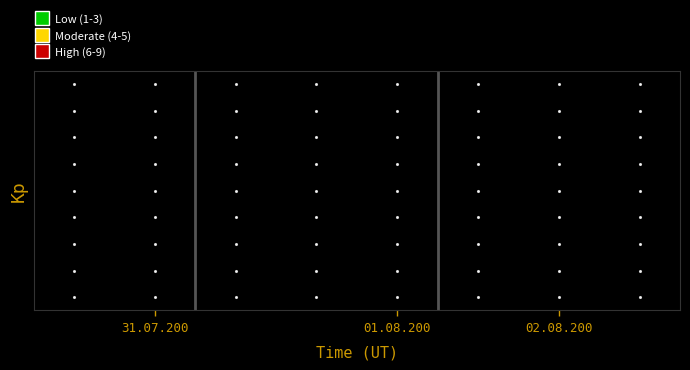

Reading left to right, extract all data points from this chart.

1: 7	3	7	9	5	2	4	1
2: 5	2	4	6	2	7	5	8
3: 3	1	5	1	7	6	3	9
4: 7	8	8	4	1	9	7	3
5: 6	2	9	7	8	5	1	2
6: 3	4	1	2	3	4	8	6
7: 9	3	3	6	9	9	9	7
8: 1	5	6	5	1	1	2	4
9: 8	9	2	3	8	8	6	5